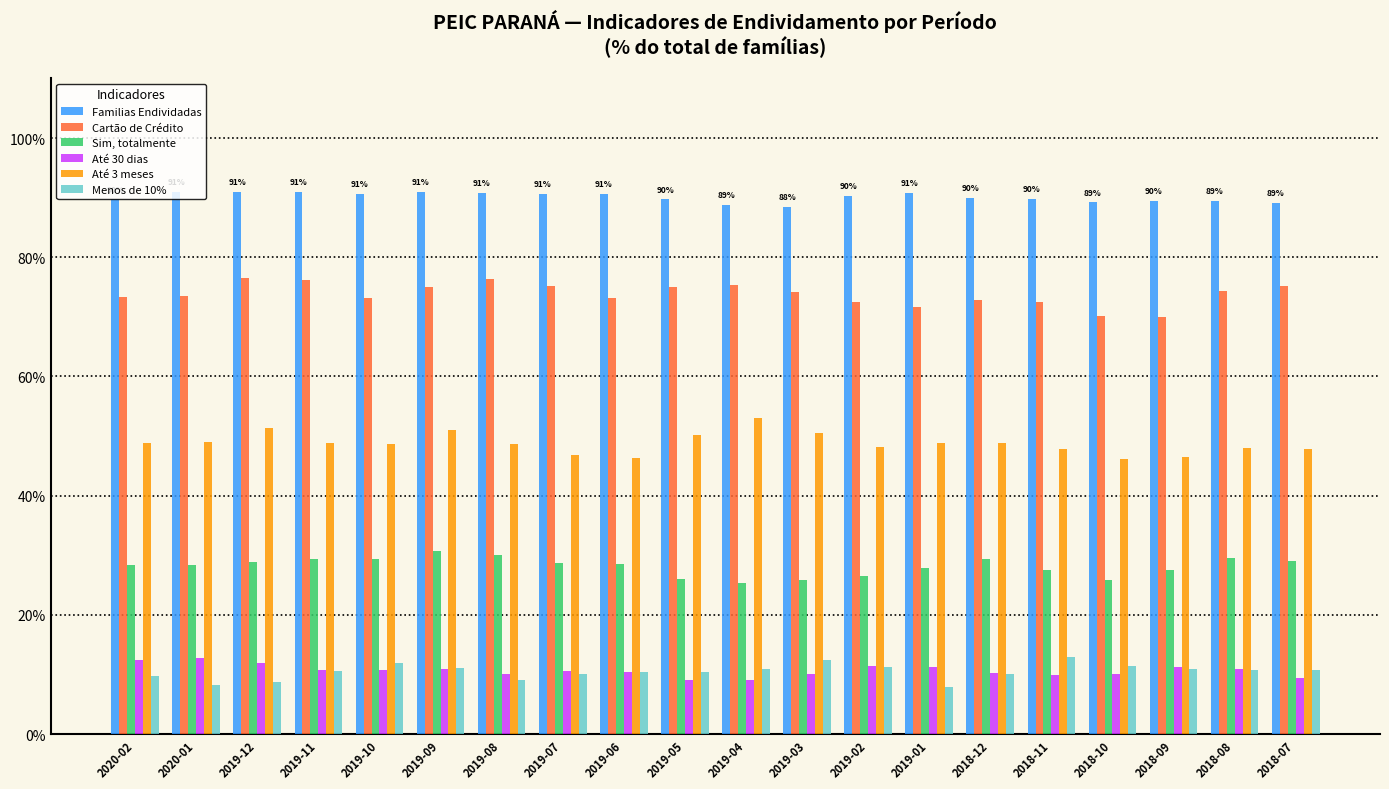

True or false: Sim, totalmente has a value of 27.5 at 2018-11.

True